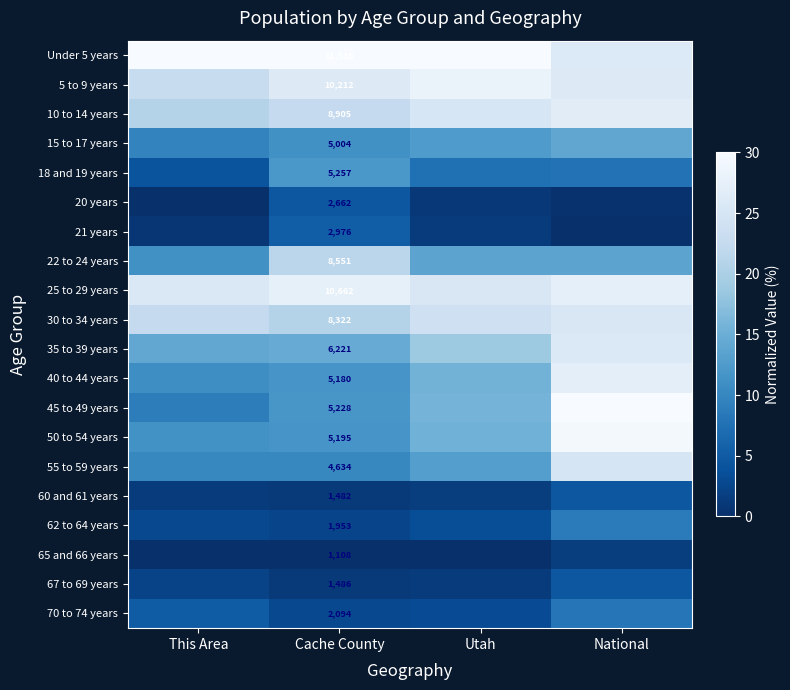

What is the total value across all series at National?

332.0